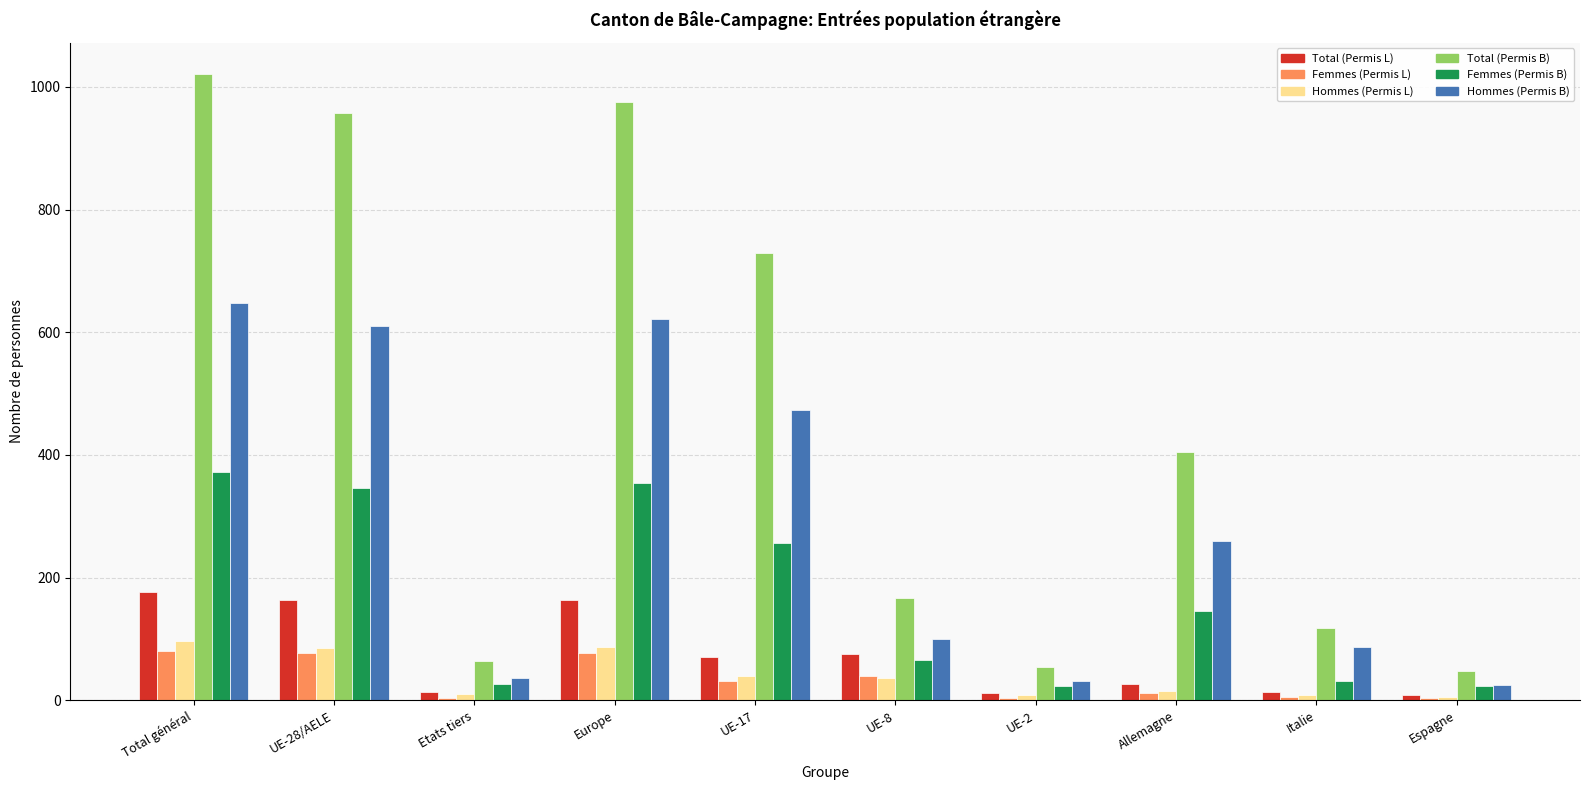

Which category has the highest value across all series?

Total général